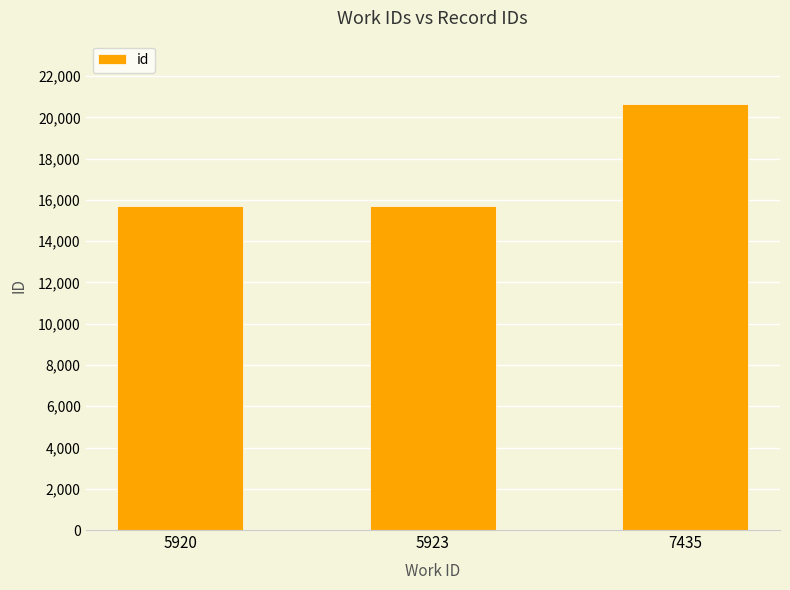

Does the chart contain stacked bars?

No